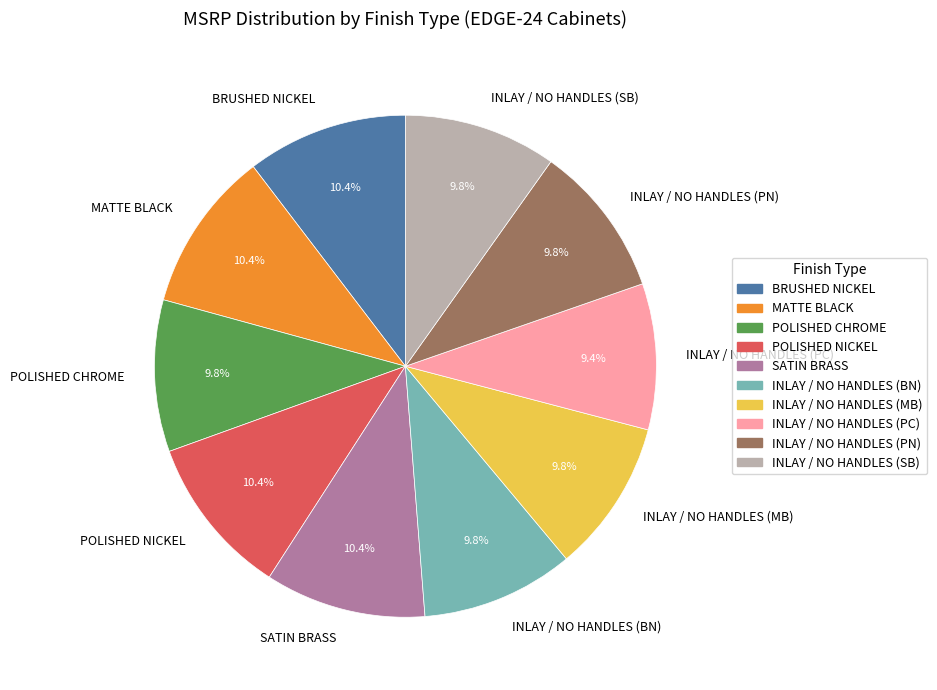

What percentage is NOT represented by INLAY / NO HANDLES (PC)?

90.6%